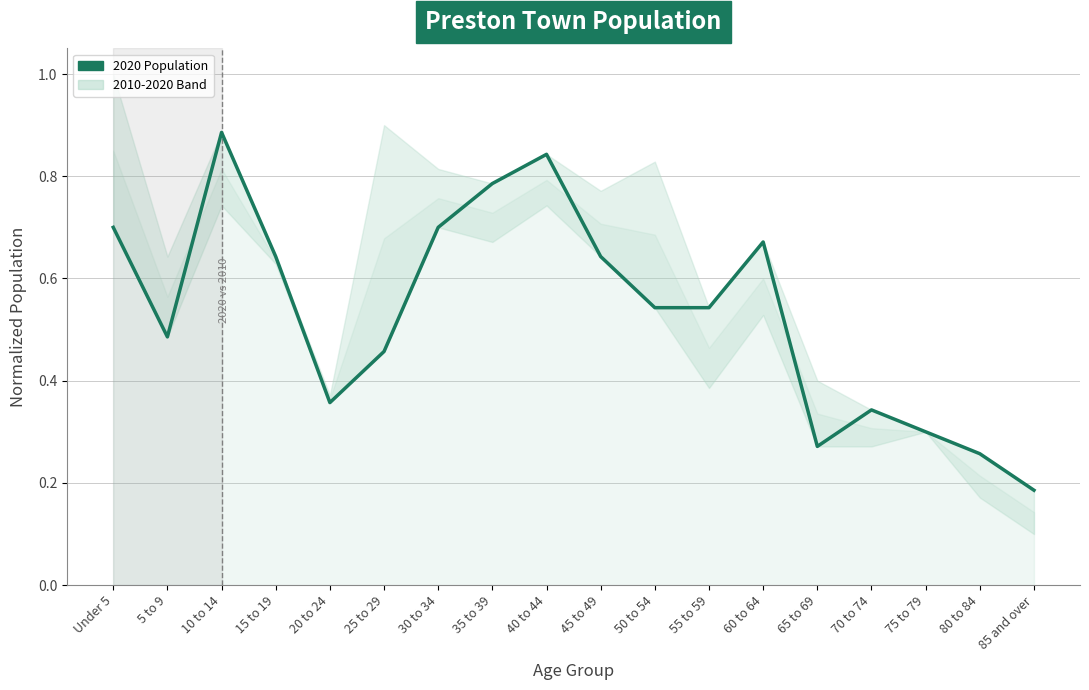

Is it true that the value at 5 to 9 is 0.5?

True